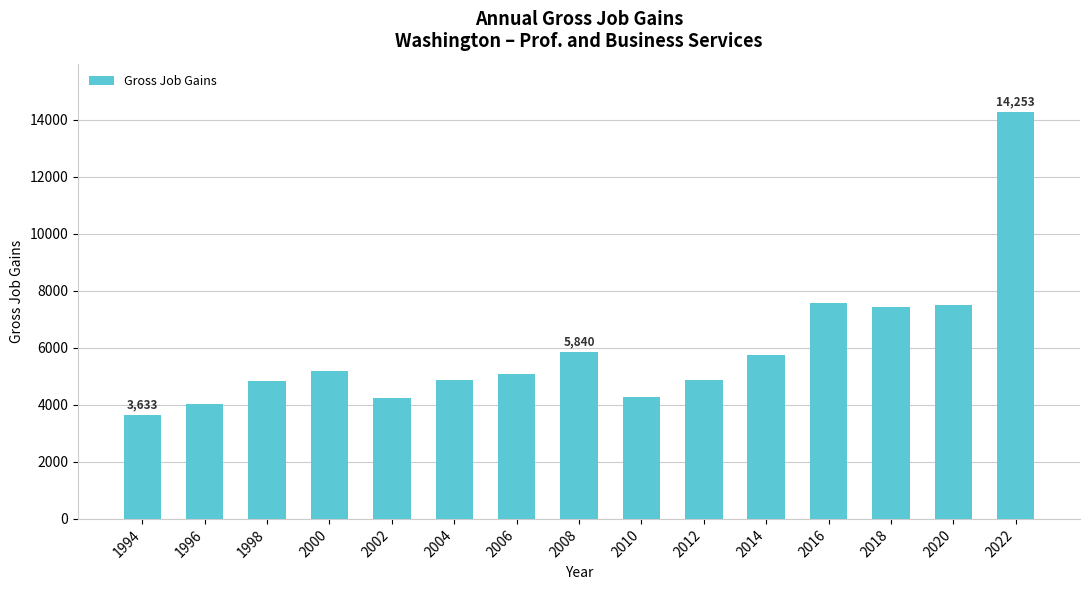

Where does the data first go above 5079?

2000